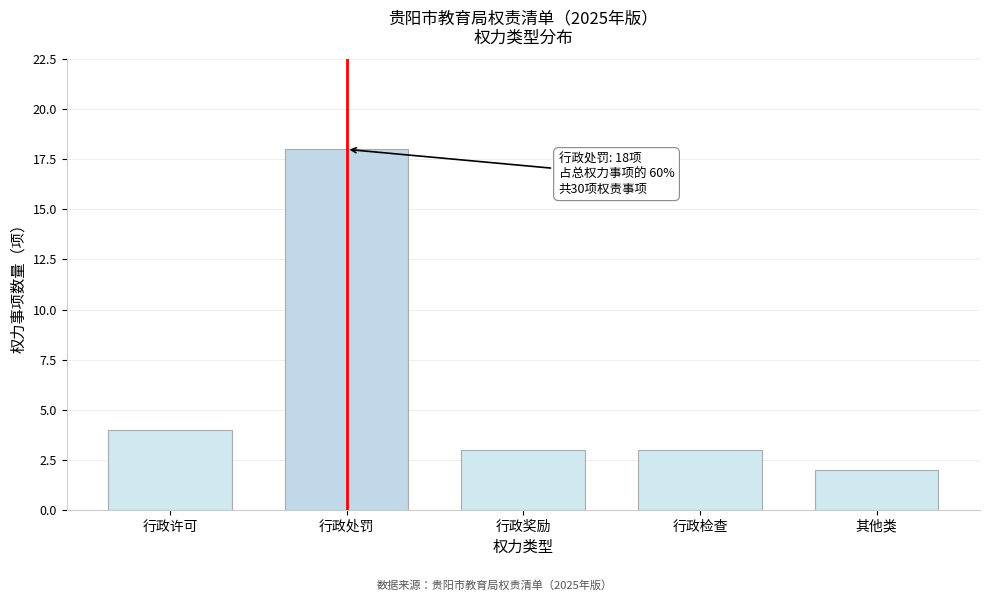

Reading left to right, extract all data points from this chart.

行政许可=4	行政处罚=18	行政奖励=3	行政检查=3	其他类=2